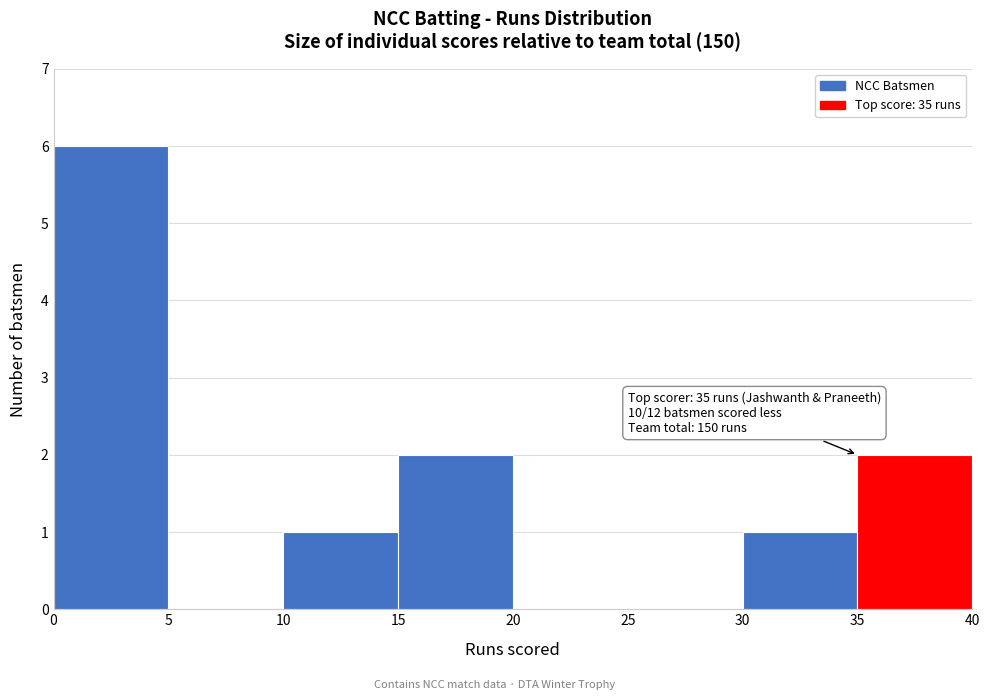

Which range on the x-axis has the tallest bar?

0 to 5